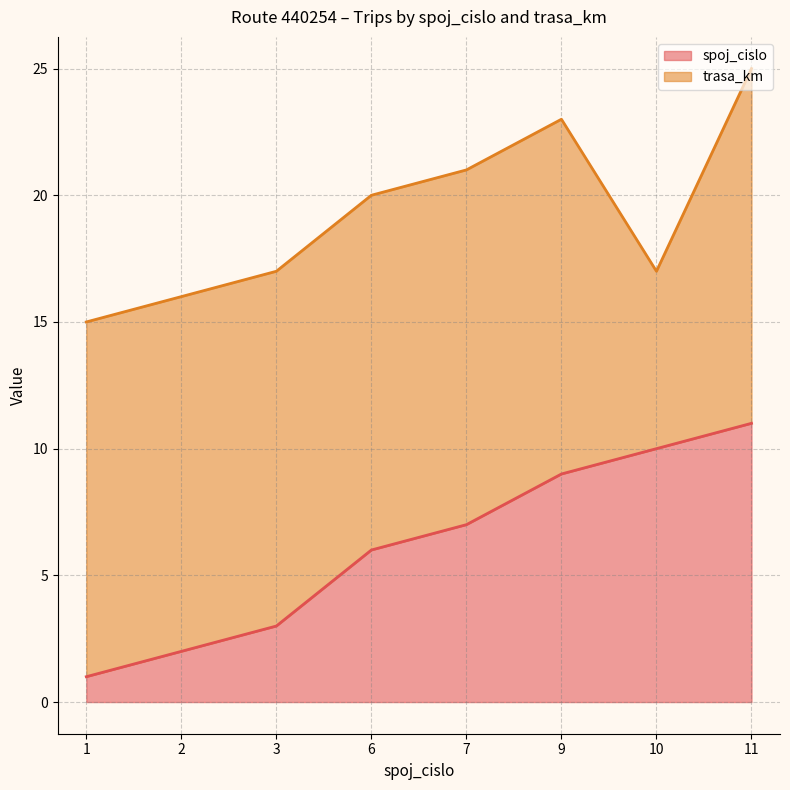

What is the difference between the maximum and second lowest values?

9